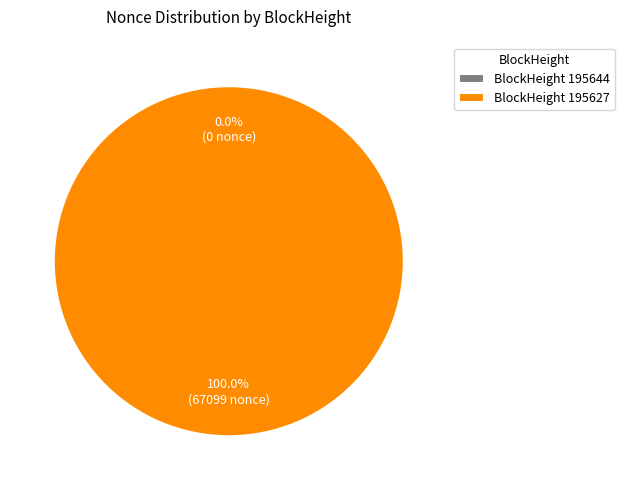

Which slice is the largest?

BlockHeight 195627